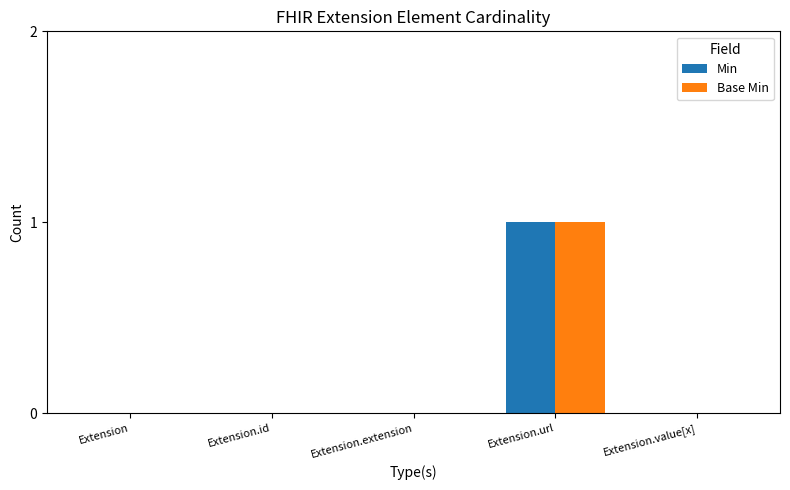

Count the number of data series in this chart.

2